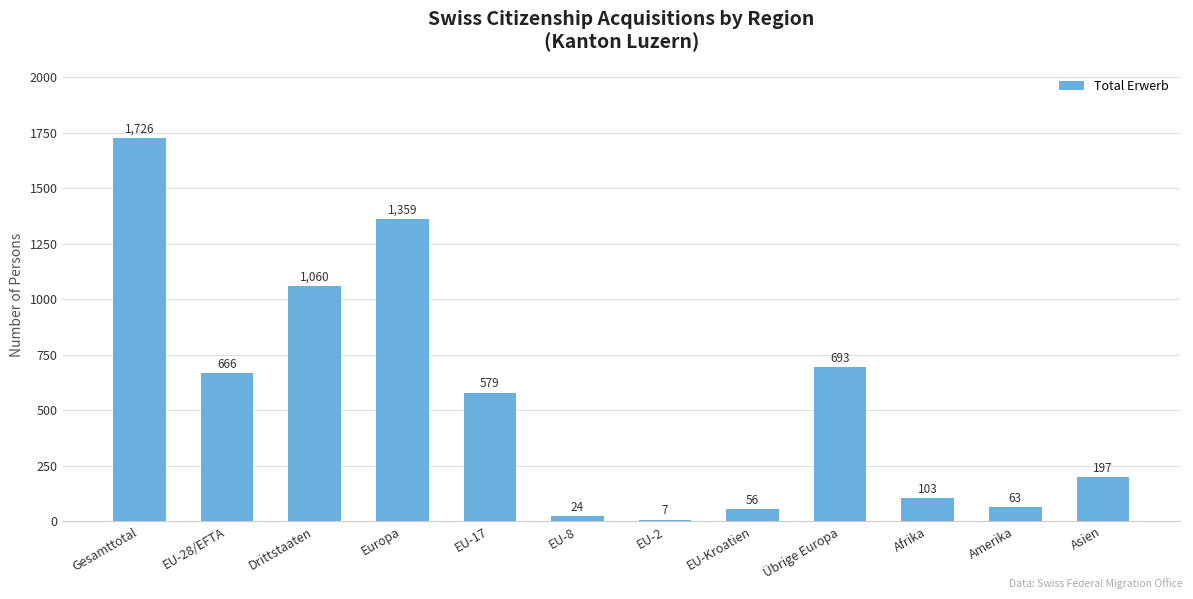

How many bars are there in total?

12